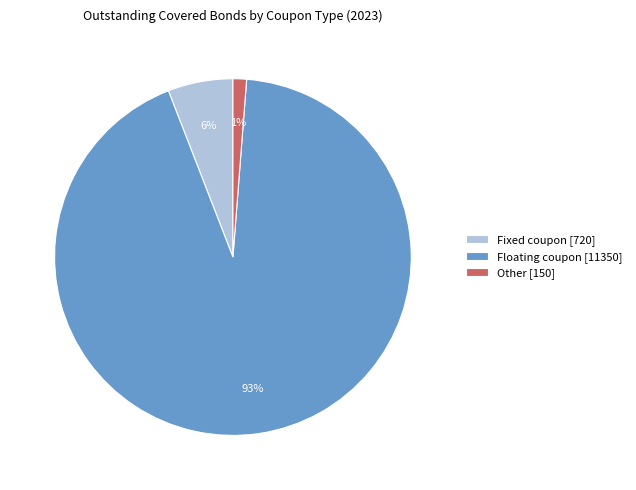

To the nearest percent, what is the difference between the largest and smallest slice percentages?

92%